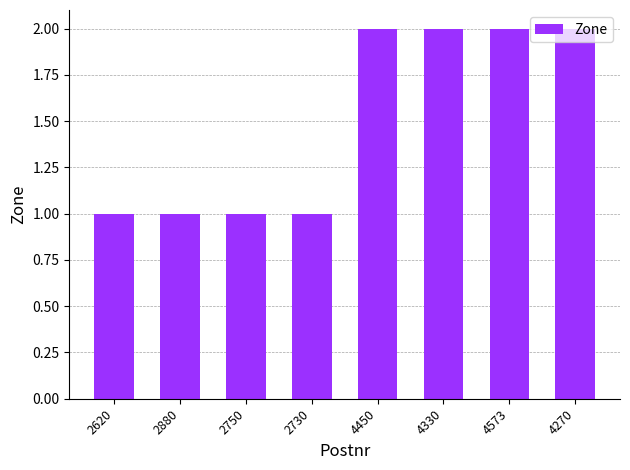

What is the difference between the maximum and second lowest values?

1